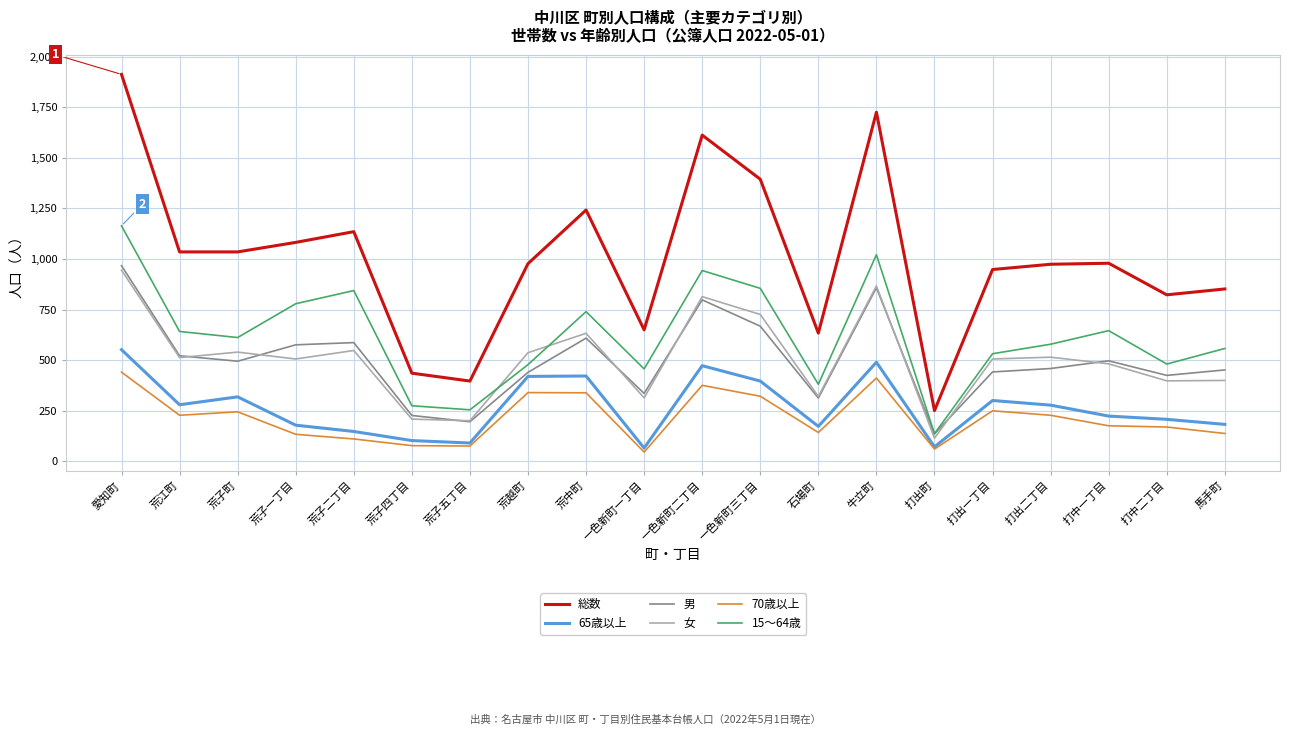

What is the maximum value shown in the chart?

1912